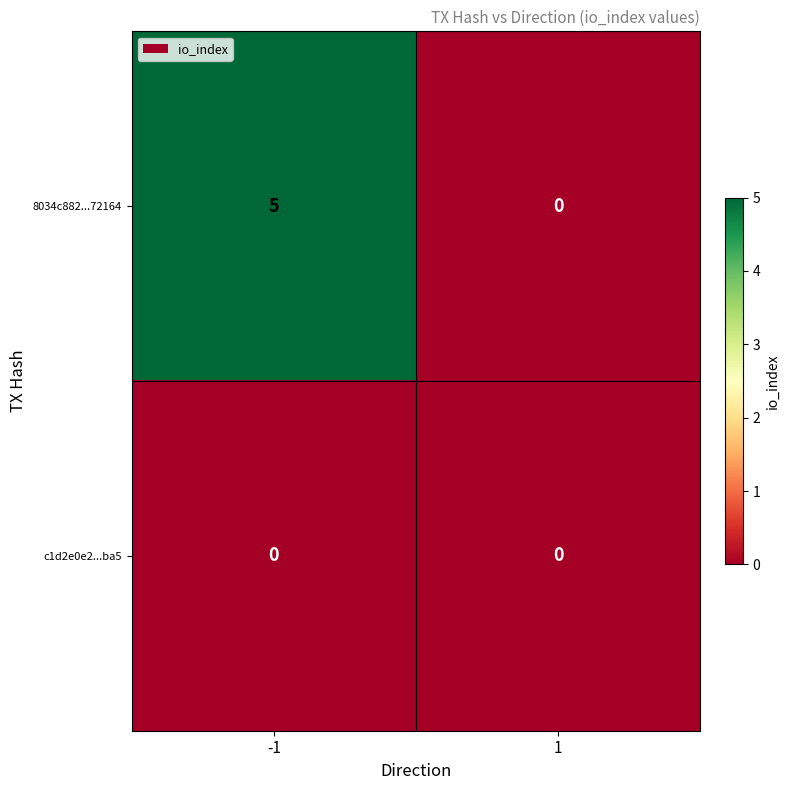

Rank the series by their maximum value, from highest to lowest.

8034c882...72164, c1d2e0e2...ba5